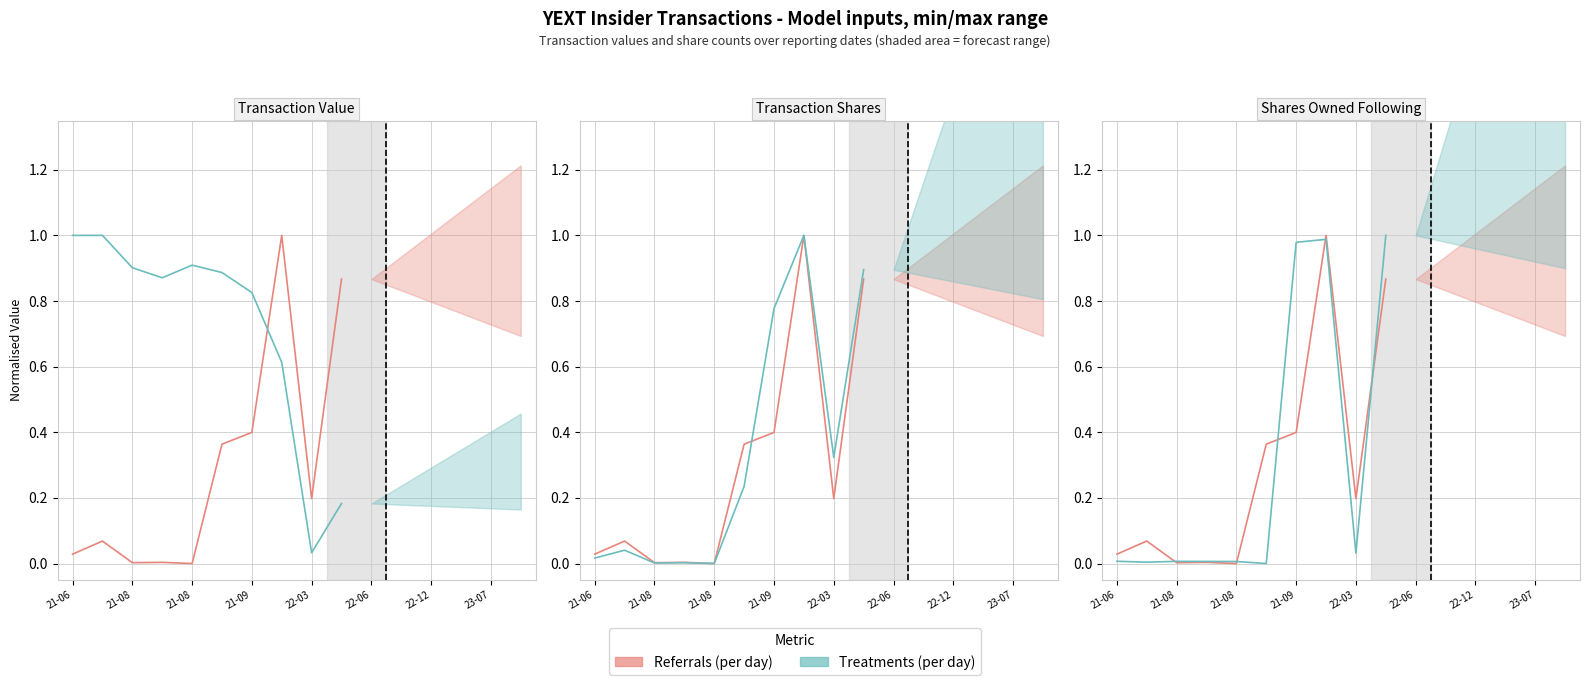

After their last crossing, which series has the higher values: Referrals (per day) or Treatments (per day)?

Treatments (per day)